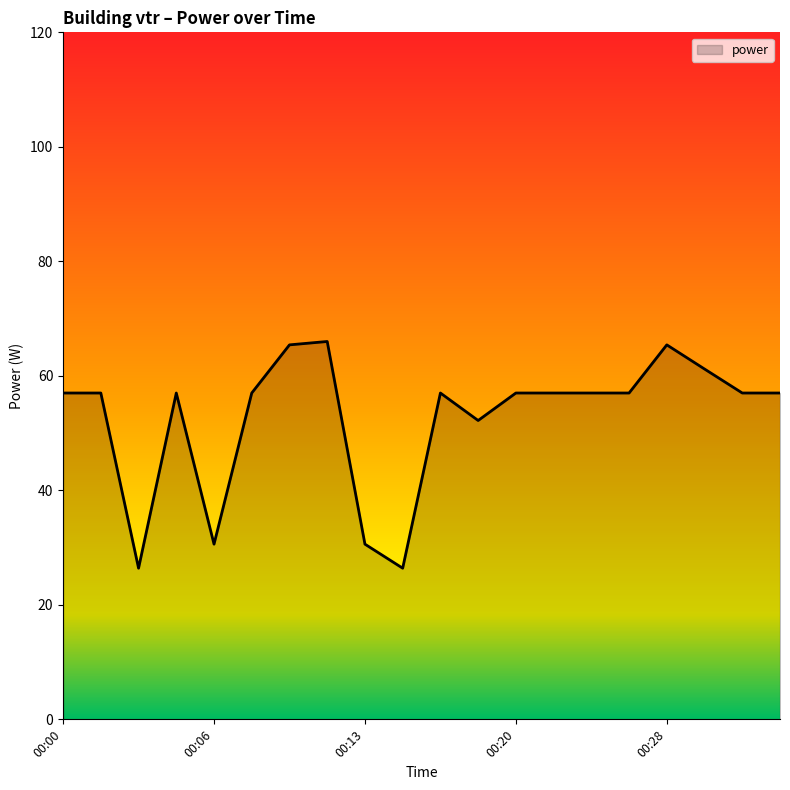

What is the smallest value displayed?

26.4